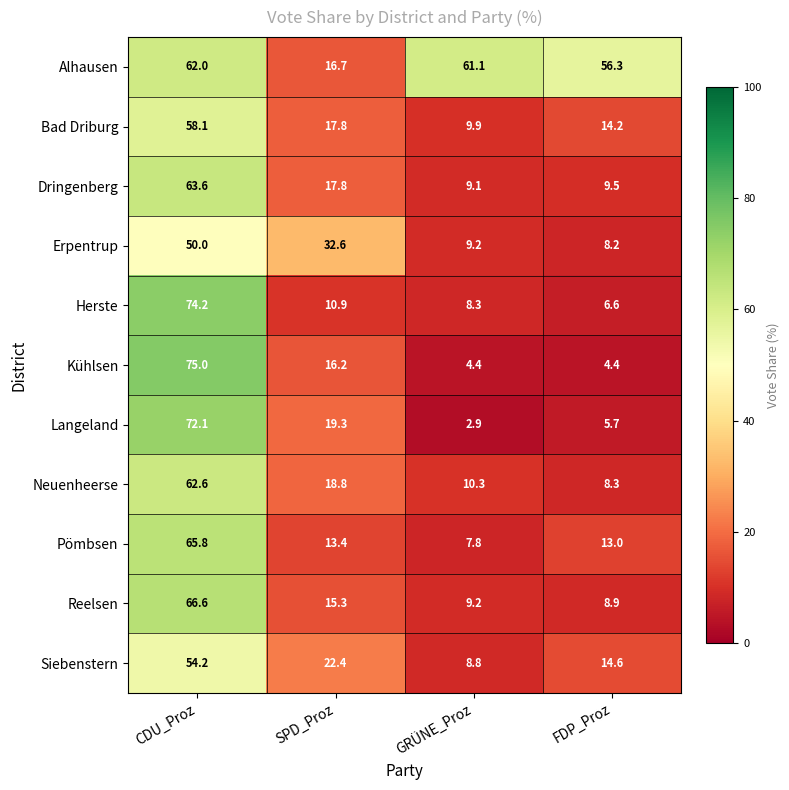

What is the sum of all Bad Driburg values?

100.0